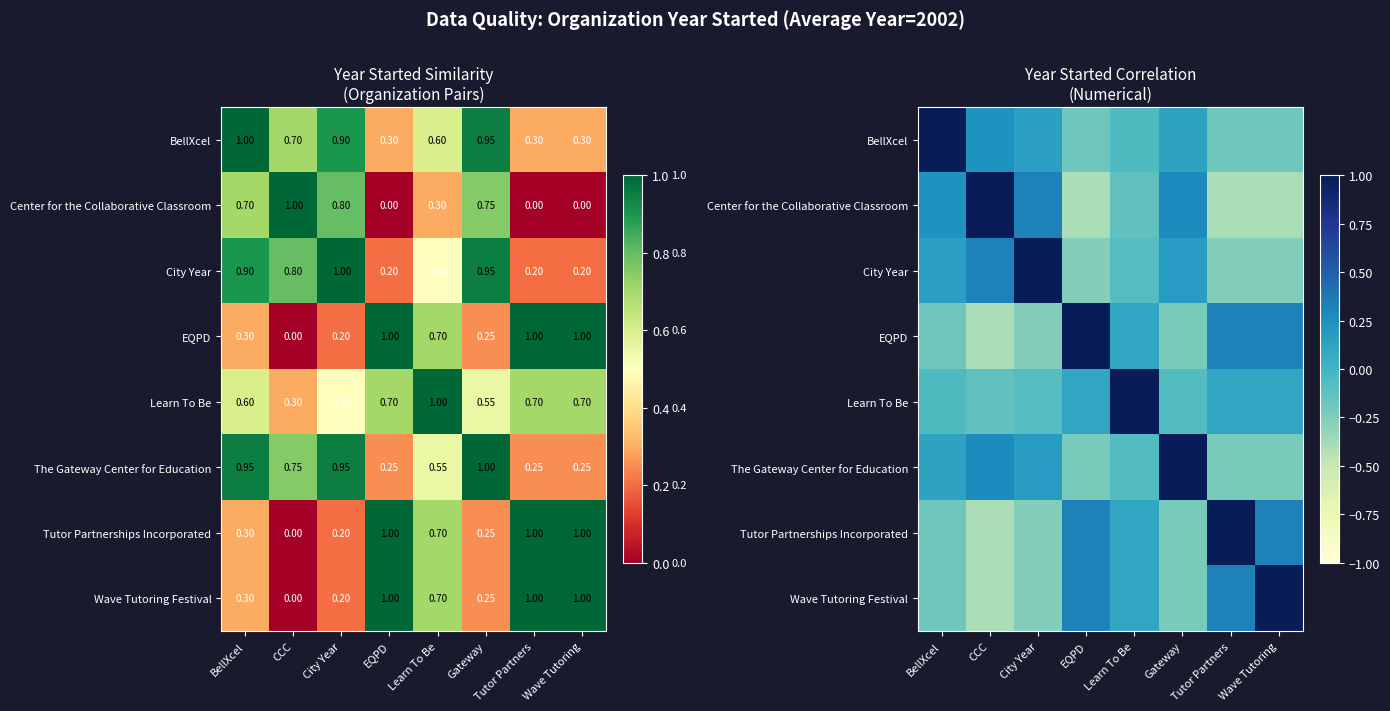

Count the number of categories in the chart.

8